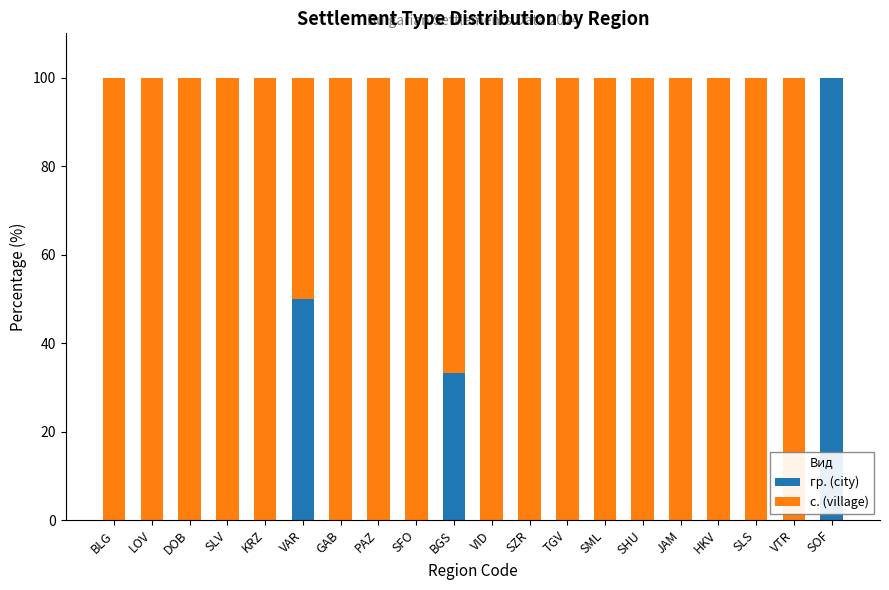

What is the total value across all series at GAB?

100.0